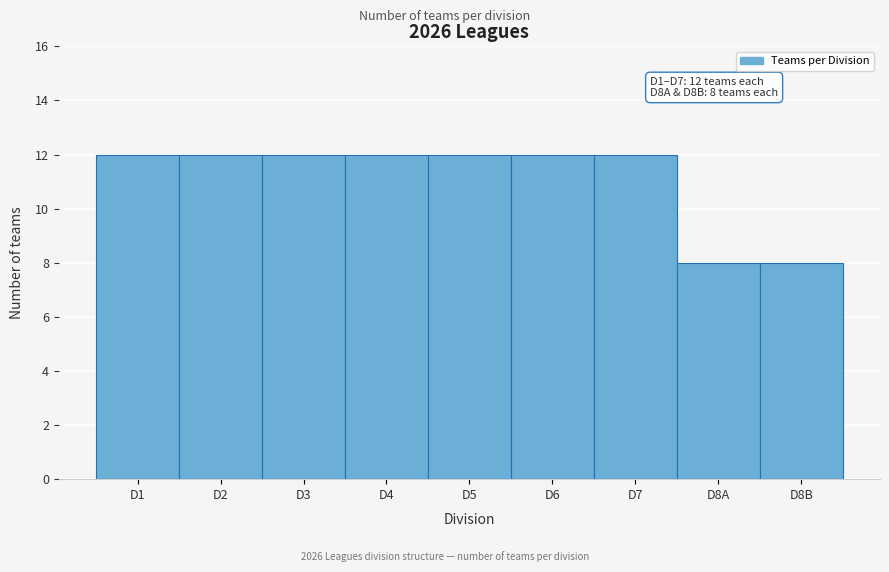

Reading right to left, what are all the values shown in this chart?

8	8	12	12	12	12	12	12	12